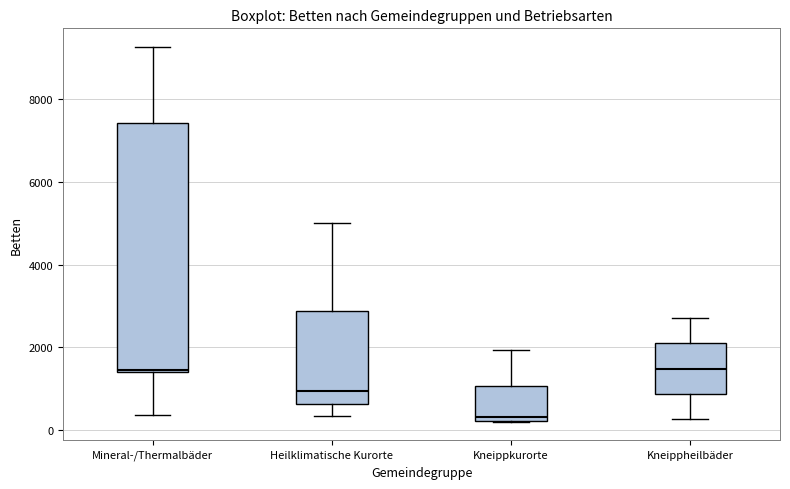

Where does the lower whisker of the box for Kneippheilbäder end on the y-axis? The values are not printed on the chart, so give them approximately, as read against the axis.

200